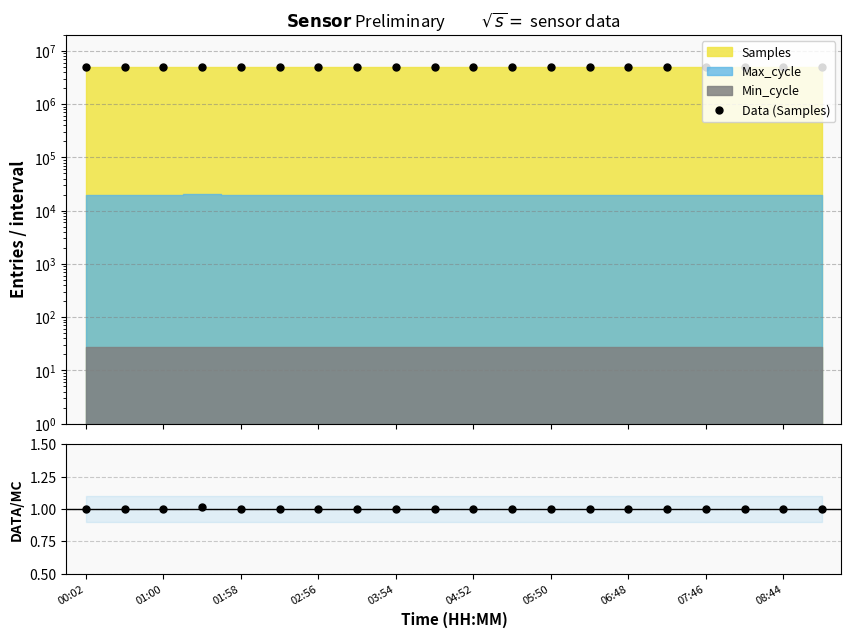

True or false: Data (Samples) has a value of 5034600.0 at 03:54.

True